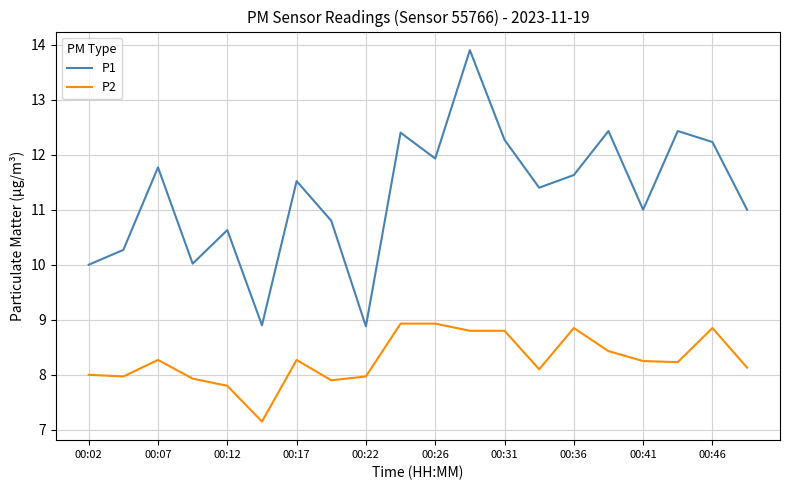

Which series has the largest range (max minus min)?

P1